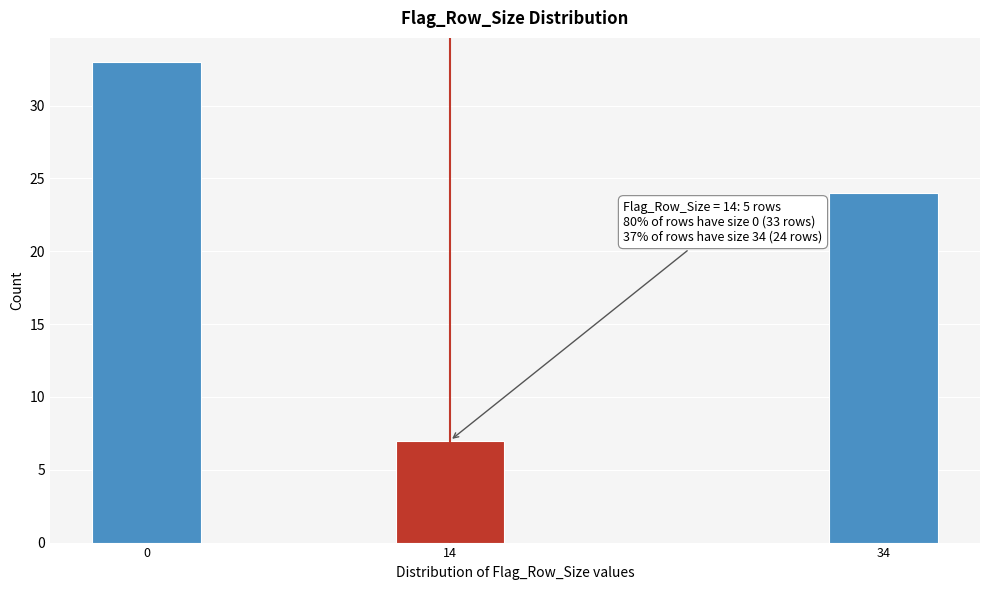

Reading left to right, extract all data points from this chart.

0=33	14=7	34=24